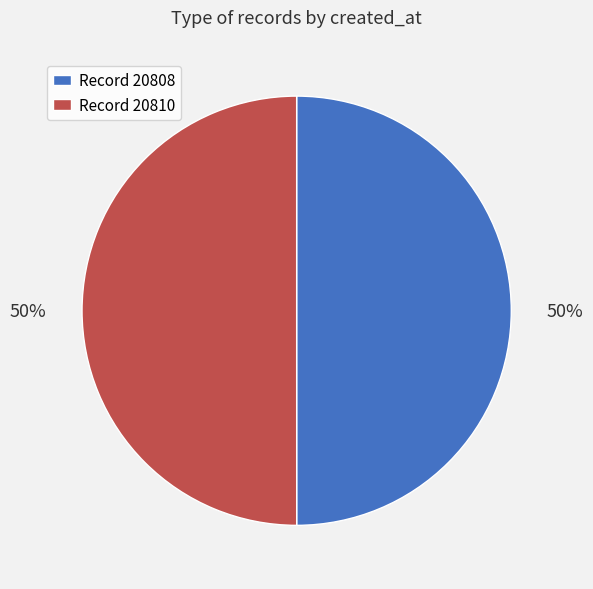

How many segments does this pie chart have?

2